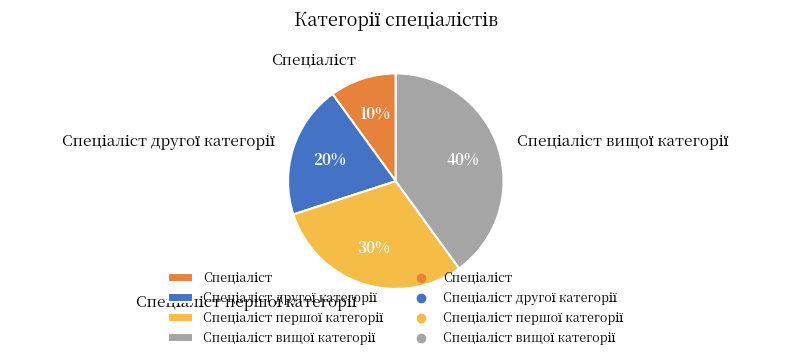

Is there any slice that represents more than half of the pie?

No